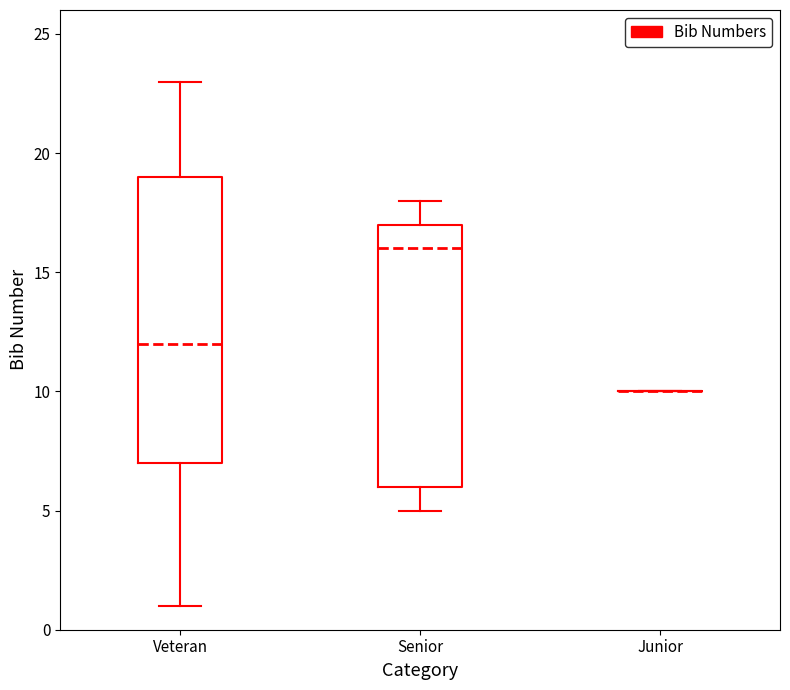

Which box is the tallest, from its lower edge to its upper edge?

Veteran